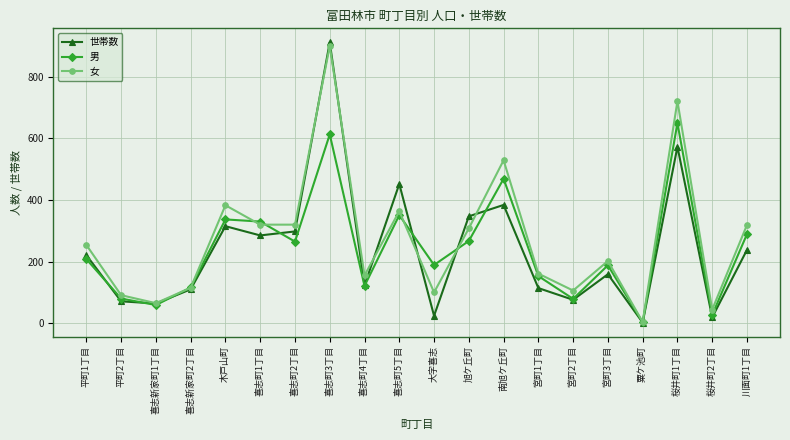

What is the label of the 1st point from the left?

平町1丁目